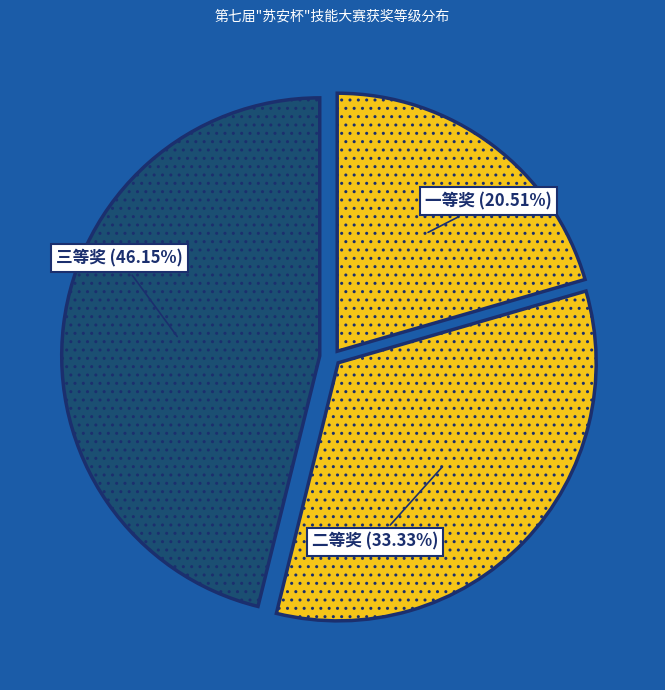

To the nearest percent, what percentage of the pie is 三等奖?

46%